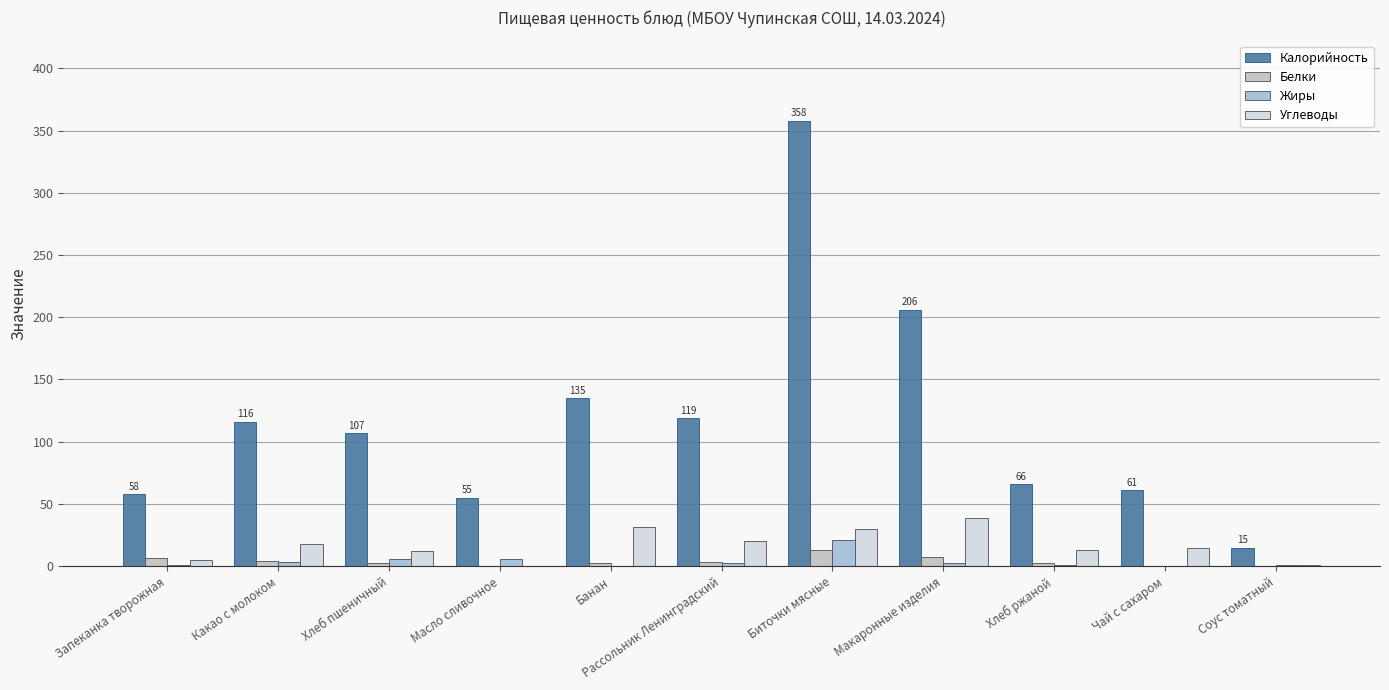

Which series changed the most between Банан and Хлеб ржаной?

Калорийность